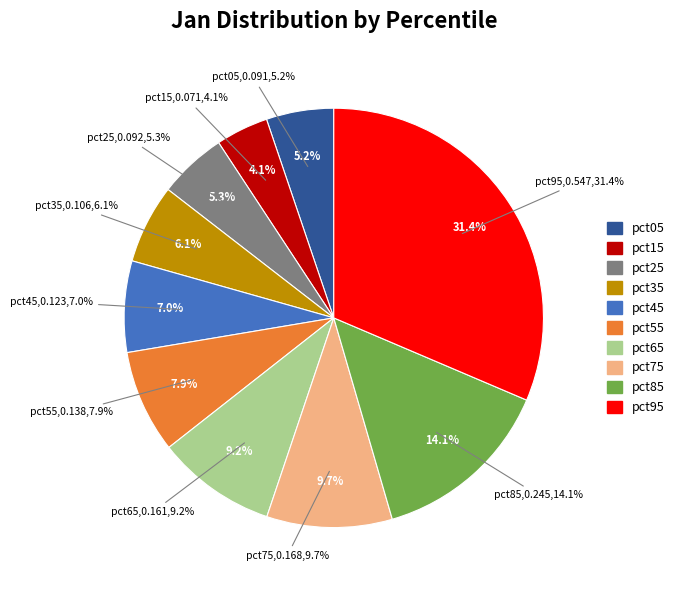

Count the number of slices in the pie.

10